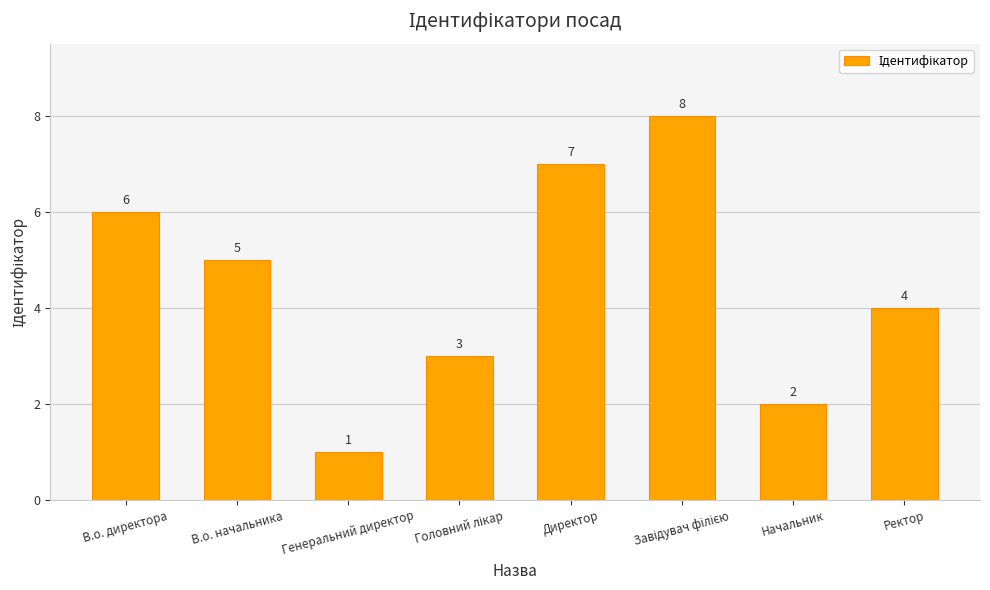

The value at Ректор is 4. True or false?

True